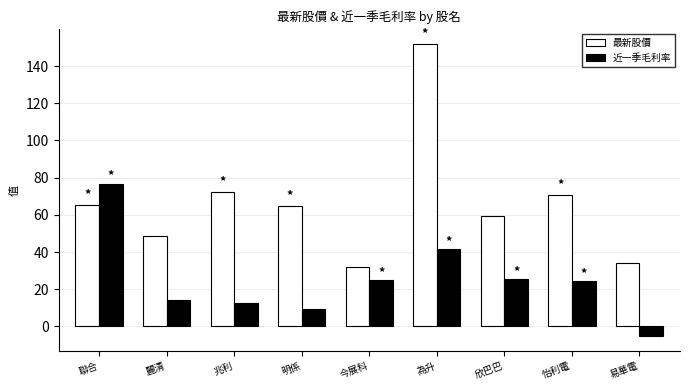

At which label does 近一季毛利率 first exceed 24?

聯合